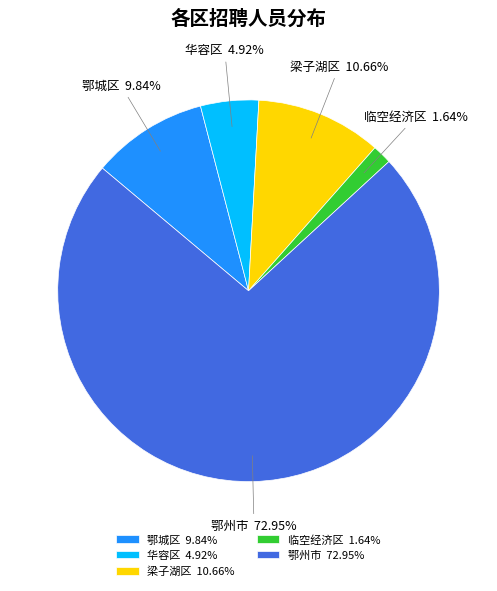

Which slice is the smallest?

临空经济区